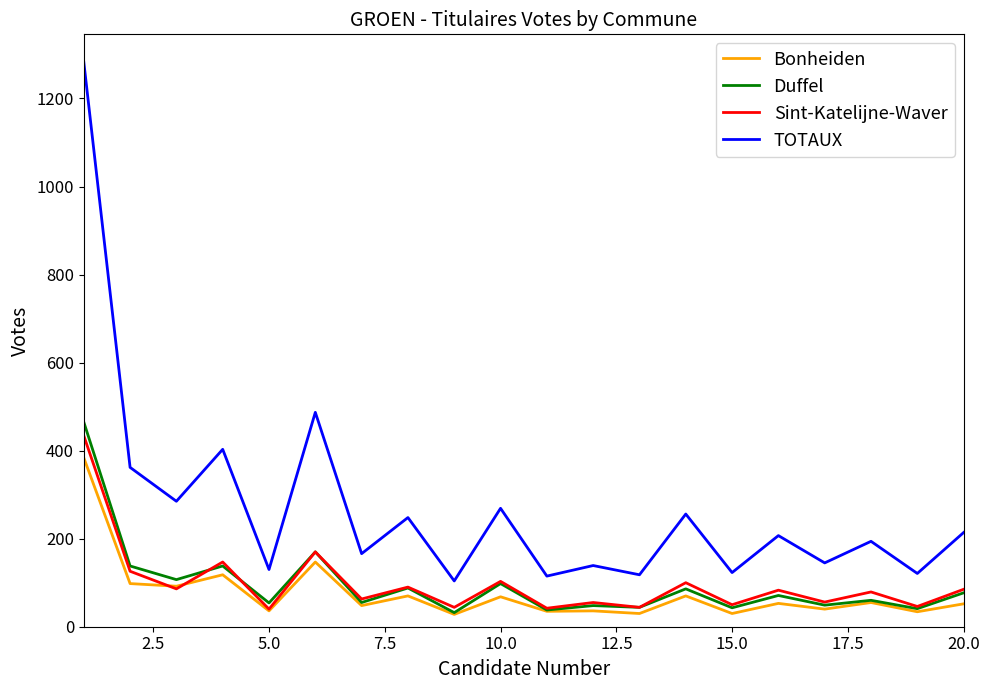

Which series has the largest total across all categories?

TOTAUX